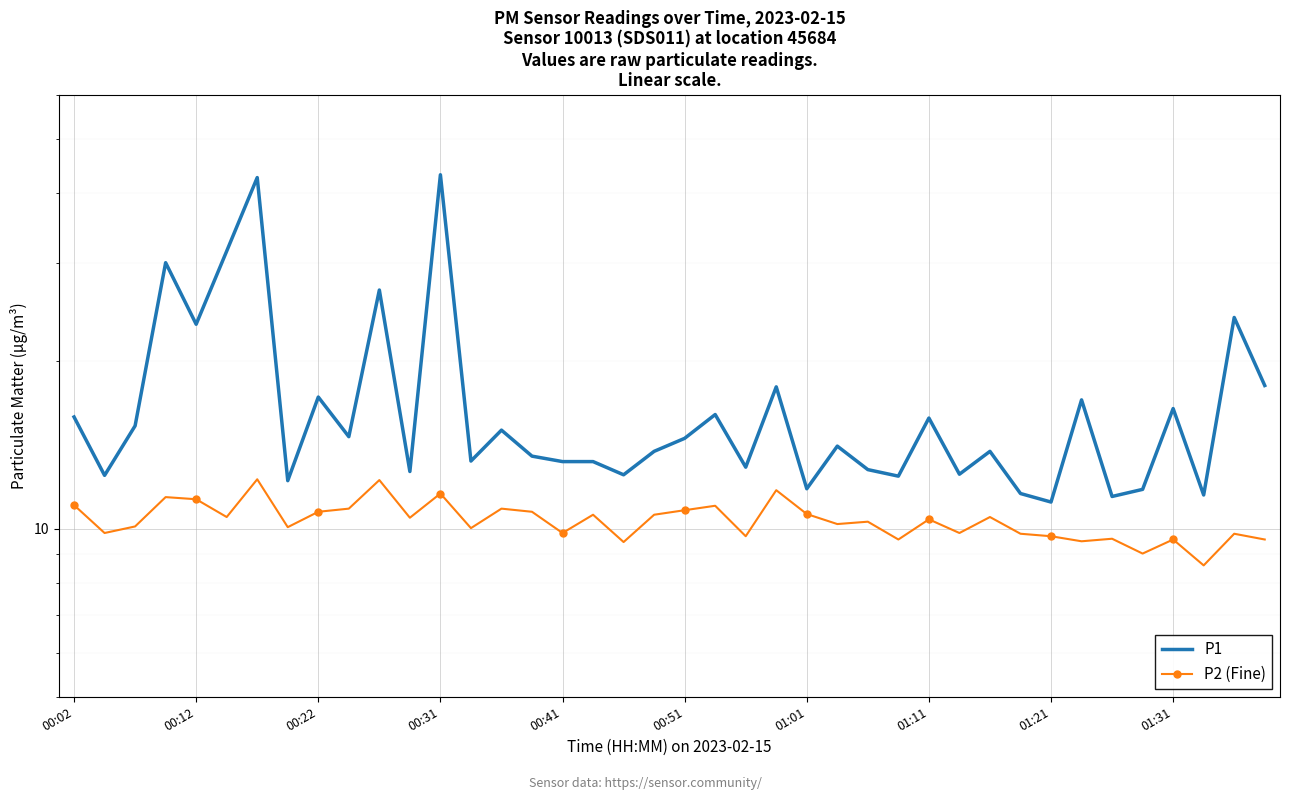

How many values in the P1 series are below 14?

20